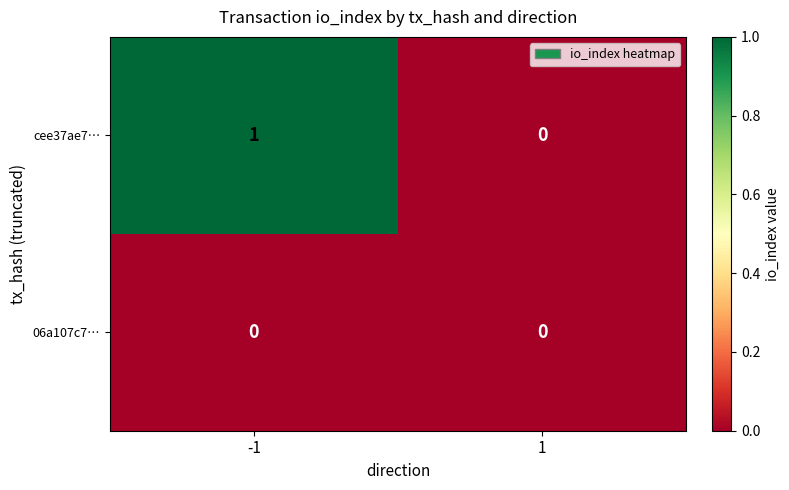

Rank the series at -1 from lowest to highest value.

06a107c7…, cee37ae7…